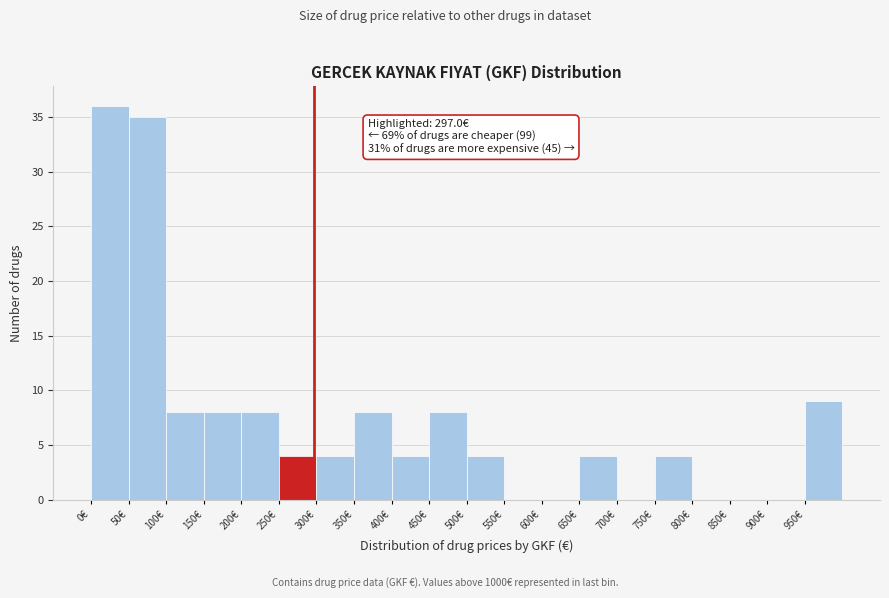

Over which range of the x-axis is the bar tallest?

0 to 50